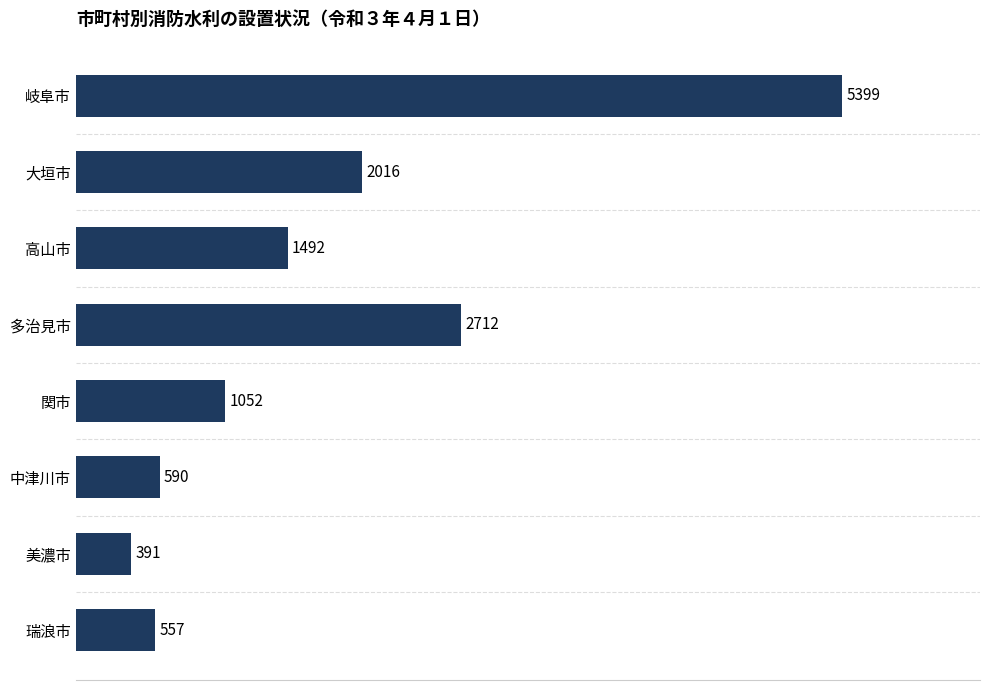

Between 美濃市 and 高山市, which is larger?

高山市